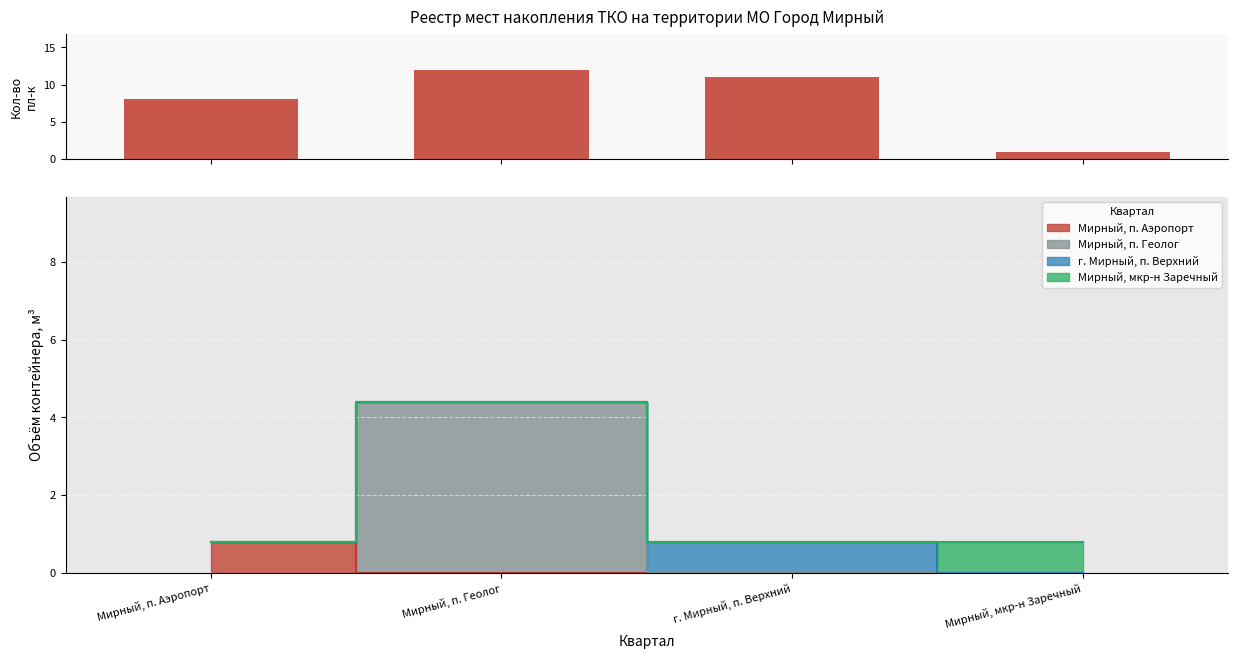

At which label is the value closest to 6?

Мирный, п. Аэропорт